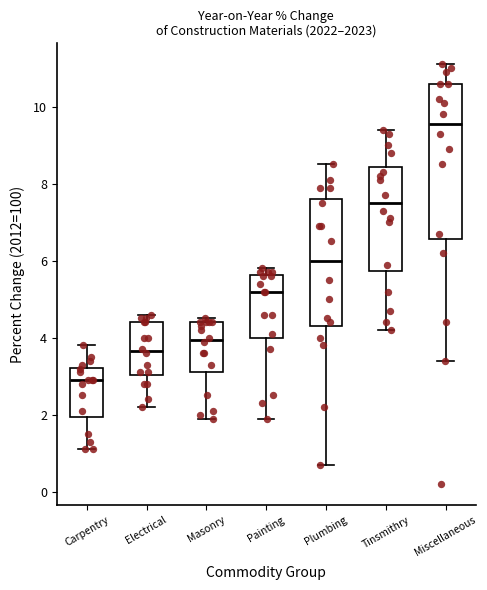

Reading left to right, transcribe this box plot: for each box, give where its median line is, the range the box spans, and where its two whiskers end, as read against the y-axis. The values are not printed on the chart, so give them approximately, as read against the axis.

Carpentry: median 3.0, box 2.0 to 3.2, whiskers 1.2 to 3.8
Electrical: median 3.6, box 3.0 to 4.4, whiskers 2.2 to 4.6
Masonry: median 4.0, box 3.2 to 4.4, whiskers 2.0 to 4.6
Painting: median 5.2, box 4.0 to 5.6, whiskers 2.0 to 5.8
Plumbing: median 6.0, box 4.4 to 7.6, whiskers 0.8 to 8.6
Tinsmithry: median 7.6, box 5.8 to 8.4, whiskers 4.2 to 9.4
Miscellaneous: median 9.6, box 6.6 to 10.6, whiskers 3.4 to 11.2